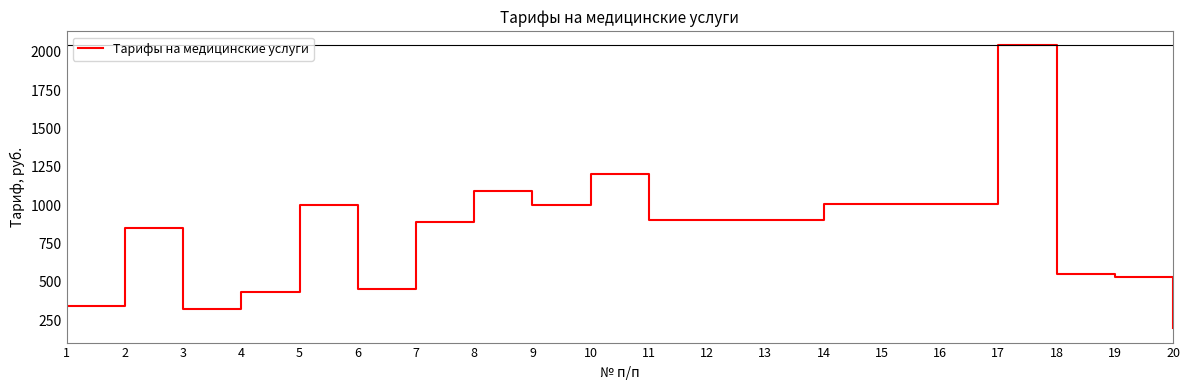

Is it true that the value at 3 is 173.5?

False